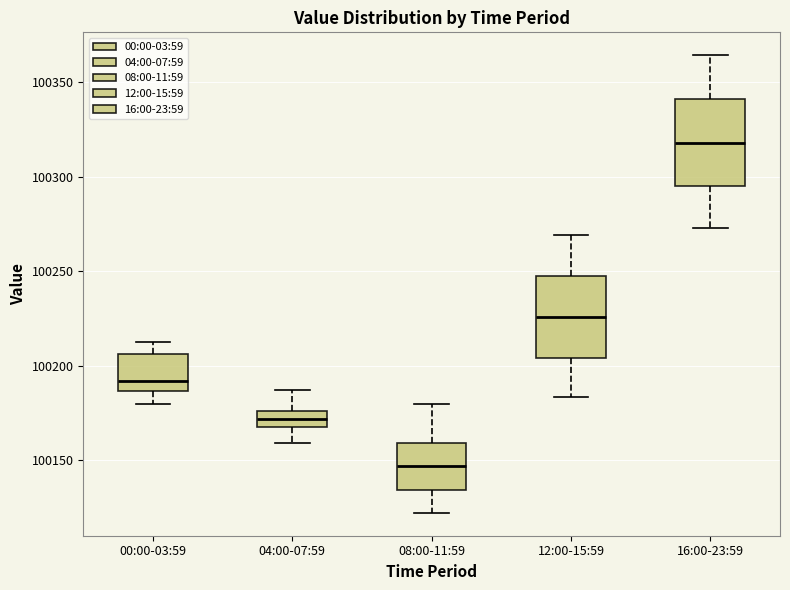

Reading left to right, read every box against the y-axis: the position of its median line, the range the box covers, and the ends of its whiskers. The values are not printed on the chart, so give them approximately, as read against the axis.

00:00-03:59: median 100190, box 100185 to 100205, whiskers 100180 to 100210
04:00-07:59: median 100170 (inside the box), box 100170 to 100175, whiskers 100160 to 100185
08:00-11:59: median 100145, box 100135 to 100160, whiskers 100120 to 100180
12:00-15:59: median 100225, box 100205 to 100245, whiskers 100185 to 100270
16:00-23:59: median 100320, box 100295 to 100340, whiskers 100275 to 100365